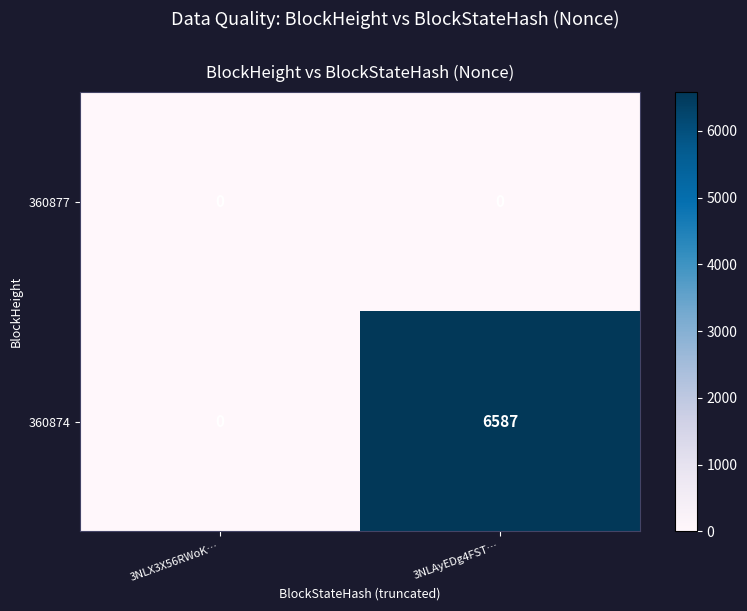

Which category has the highest value in the 360874 series?

3NLAyEDg4FST…